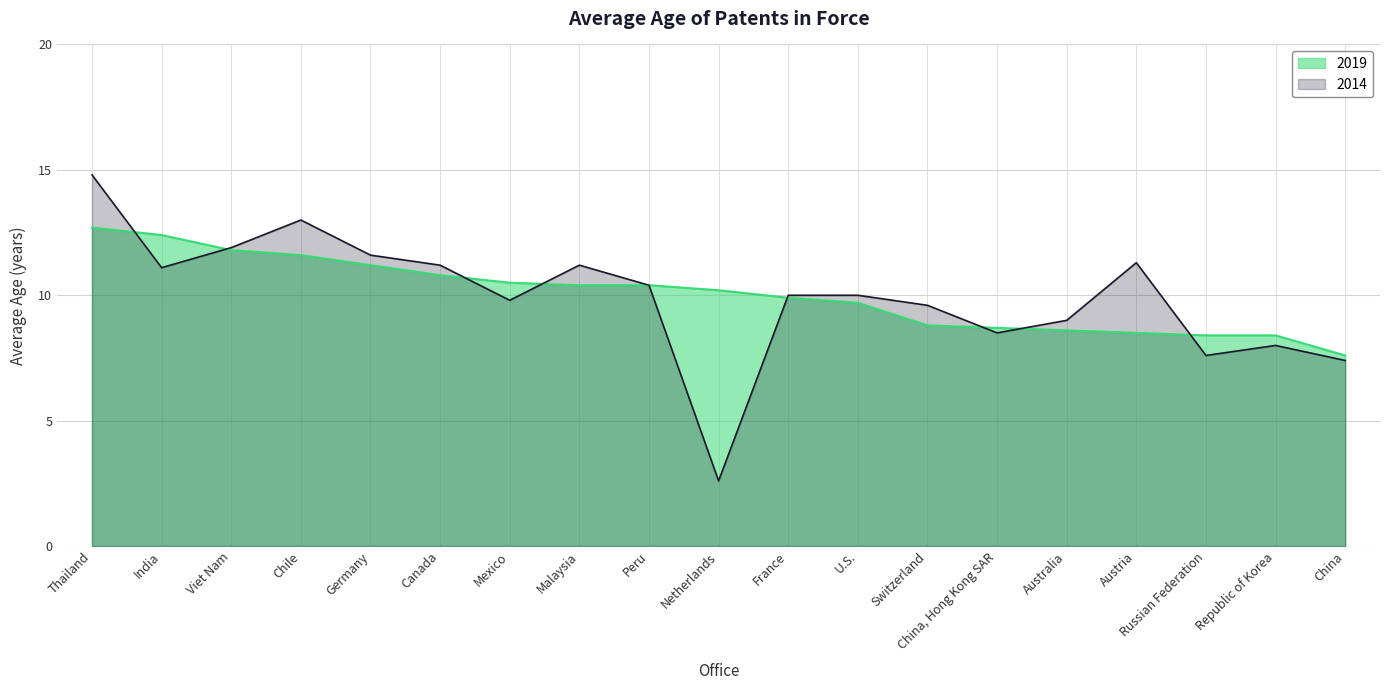

What are all the series names shown in the legend?

2019, 2014